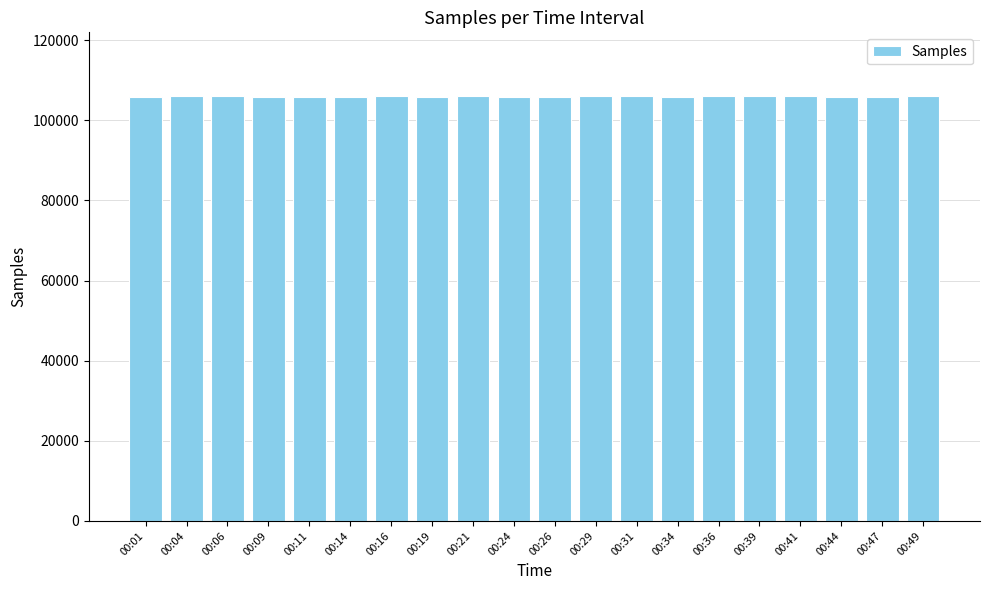

What is the ratio of the value at 00:21 to the value at 00:29?

1.0